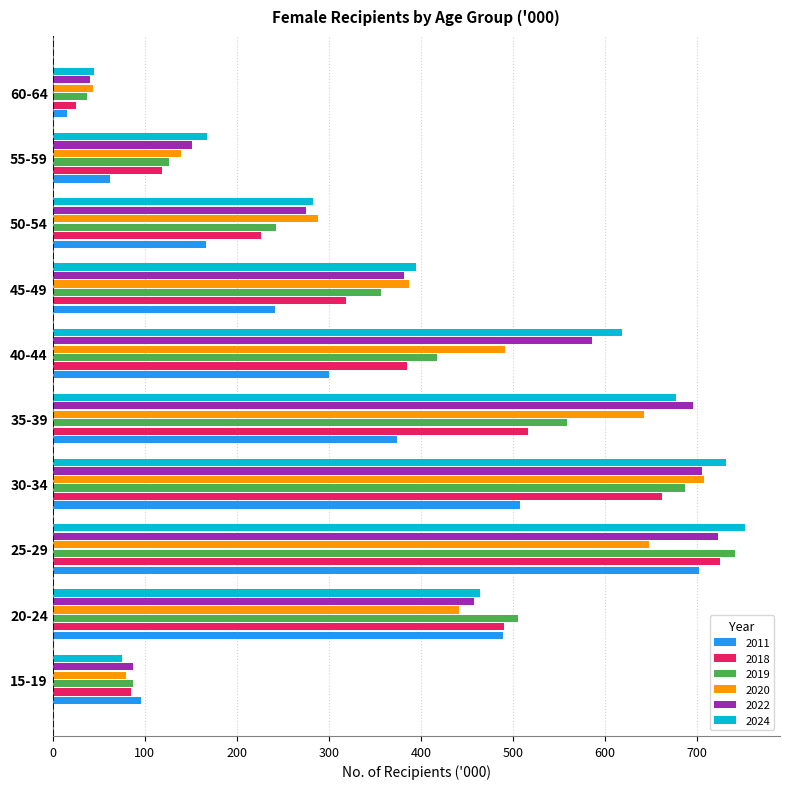

Which series has the widest spread of values?

2024